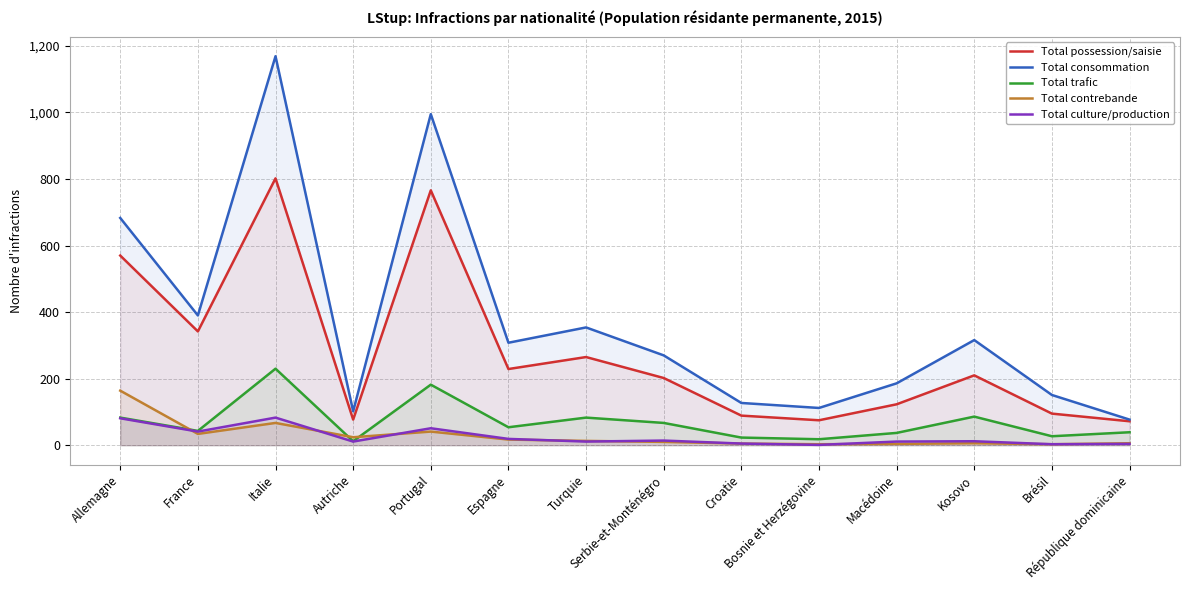

Which category has the lowest value in the Total consommation series?

République dominicaine